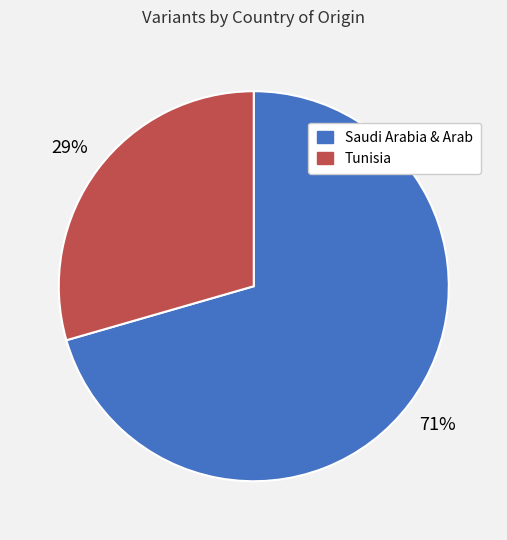

Is there a majority slice in this chart?

Yes